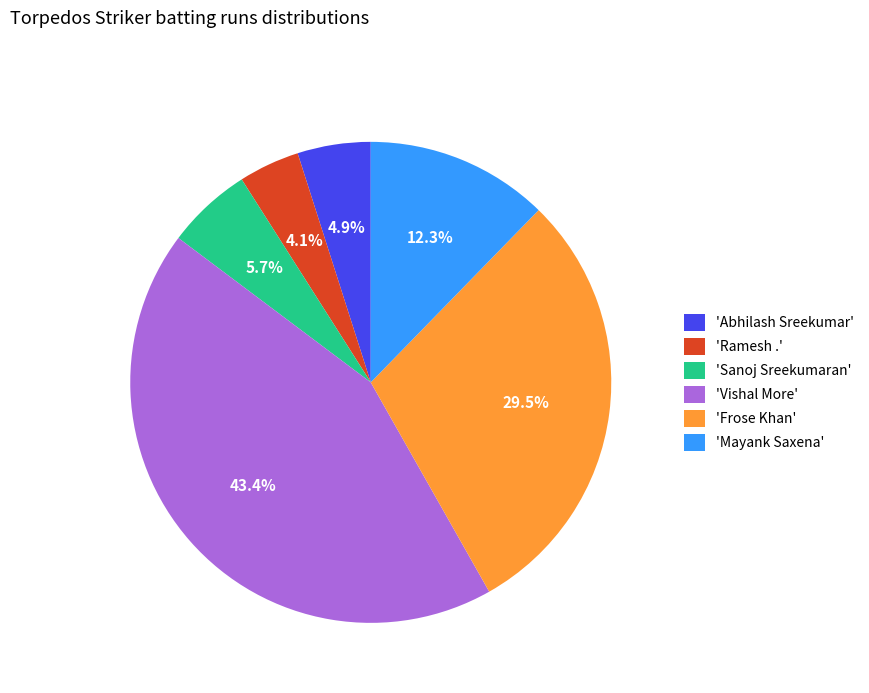

Which has a higher value, 'Abhilash Sreekumar' or 'Frose Khan'?

'Frose Khan'